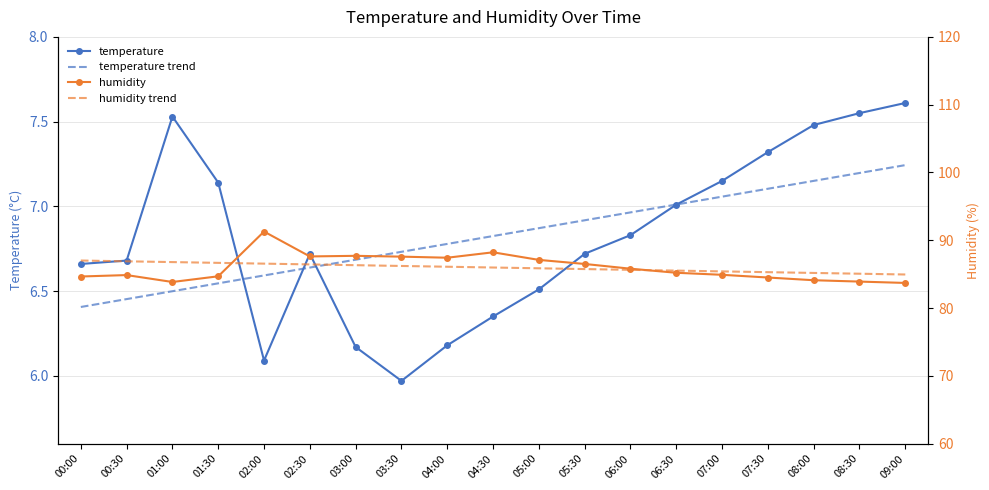

List the labels in order of humidity value, smallest first.

09:00, 01:00, 08:30, 08:00, 07:30, 00:00, 01:30, 00:30, 07:00, 06:30, 06:00, 05:30, 05:00, 04:00, 03:30, 02:30, 03:00, 04:30, 02:00